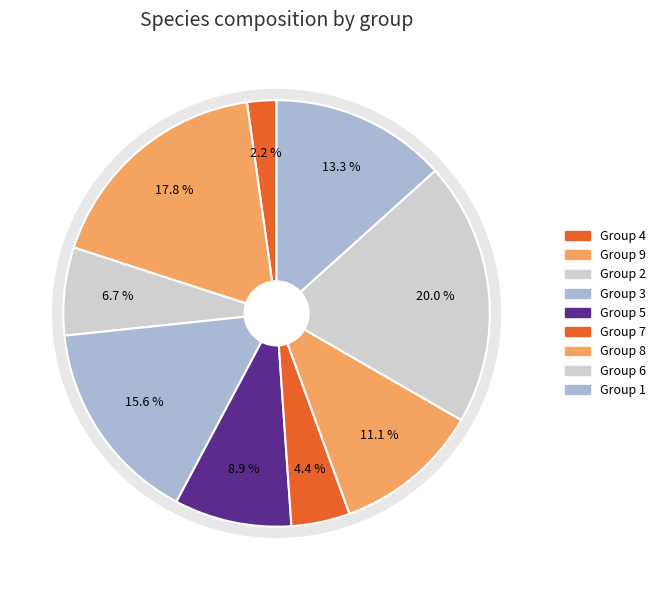

Count the number of slices in the pie.

9